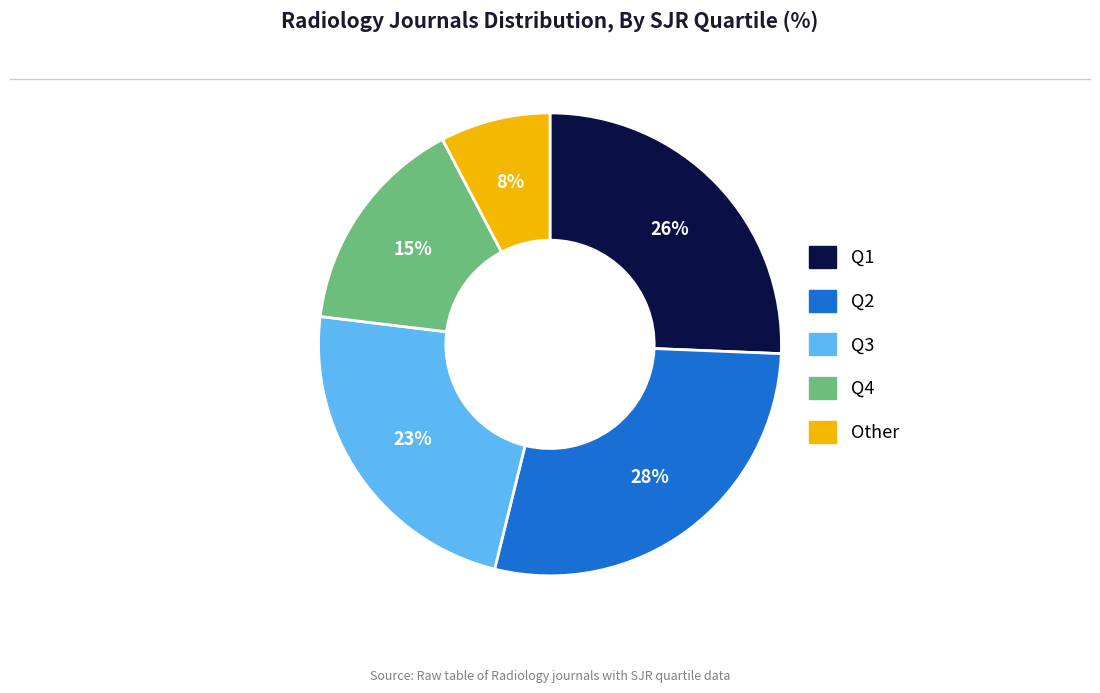

What percentage is the Q3 slice, to the nearest percent?

23%